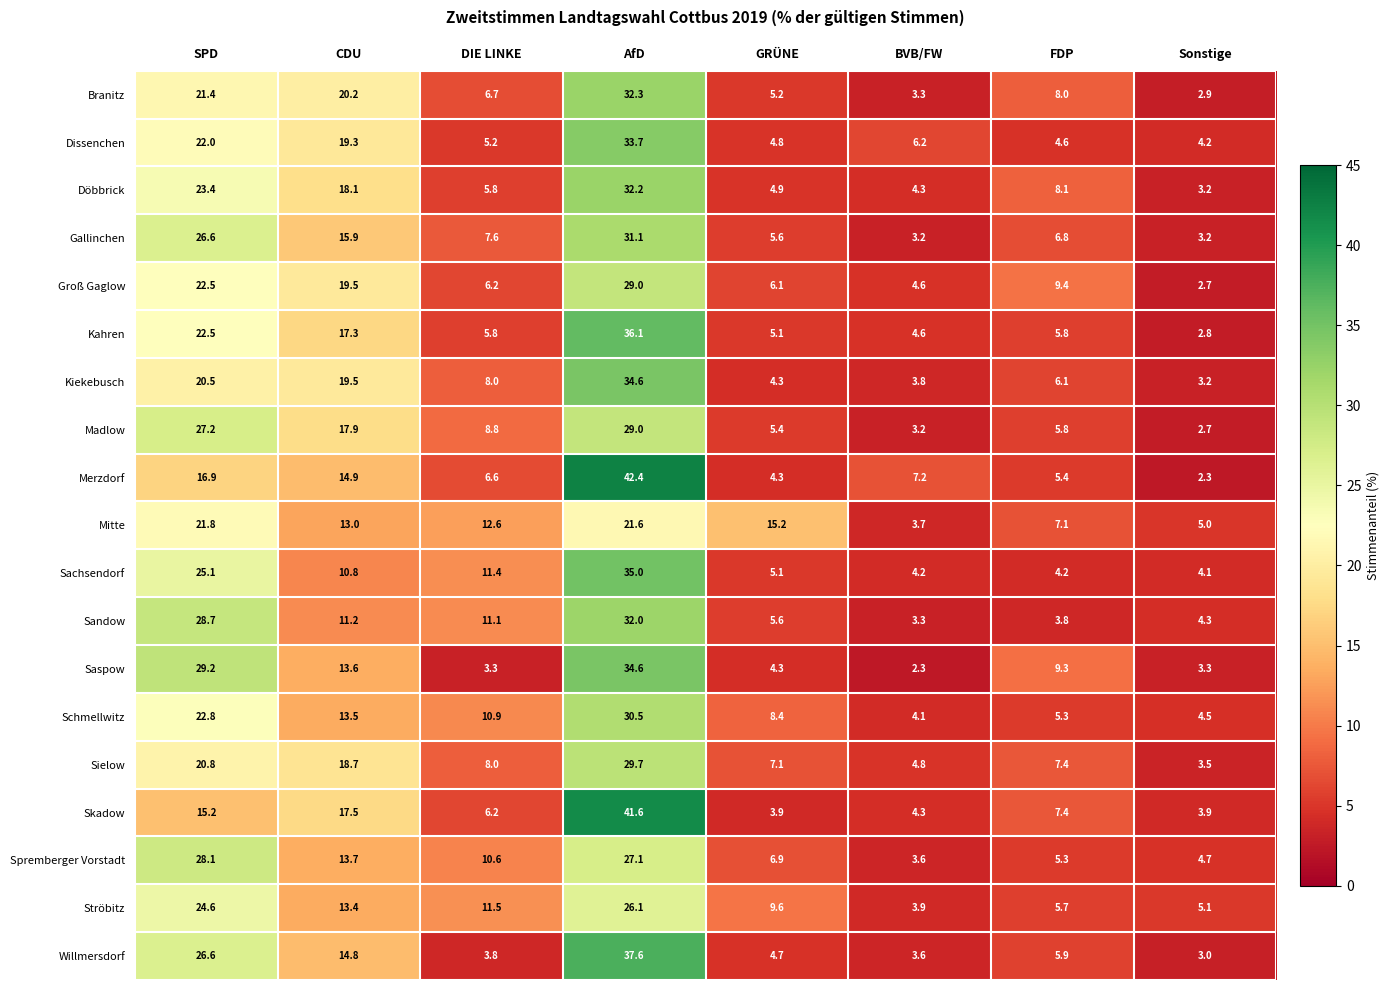

Which series changed the most between DIE LINKE and FDP?

Sandow